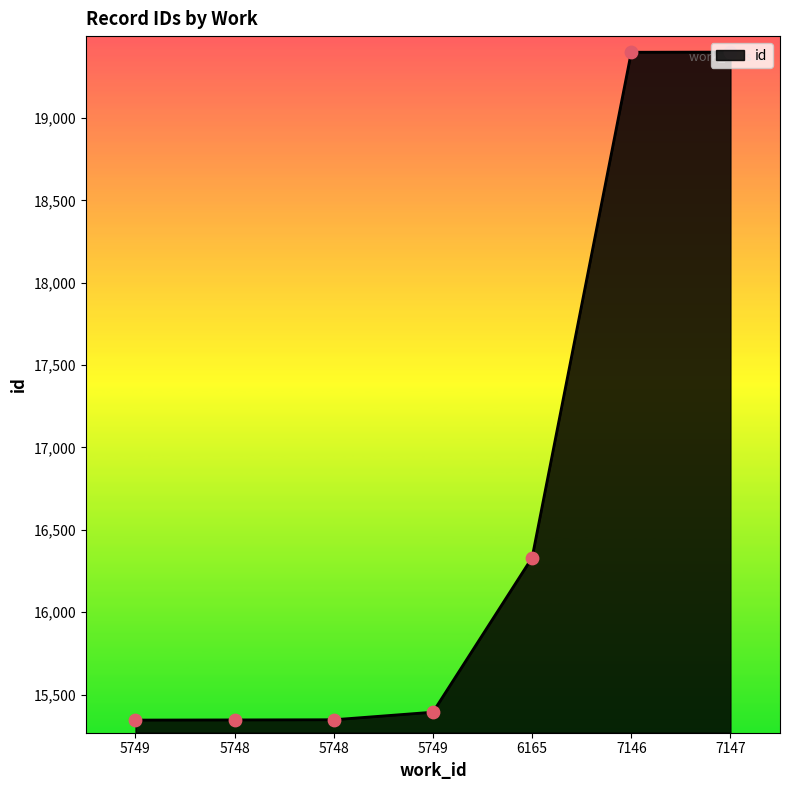

What is the change in value from 5749 to 7146?

+4006